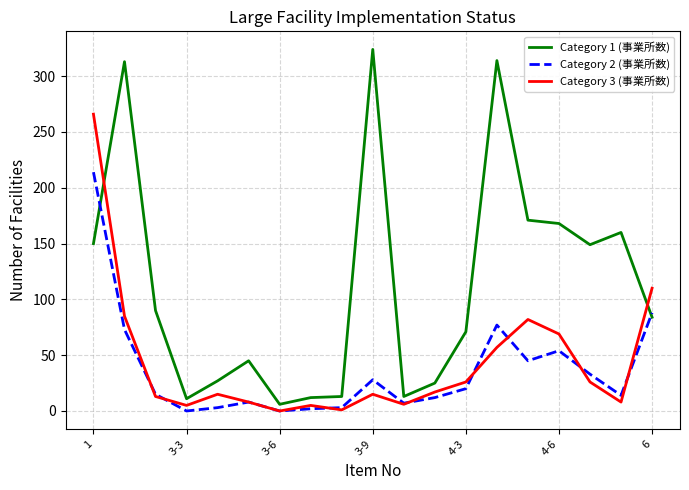

Which series ends up on top after the final intersection of Category 1 (事業所数) and Category 3 (事業所数)?

Category 3 (事業所数)